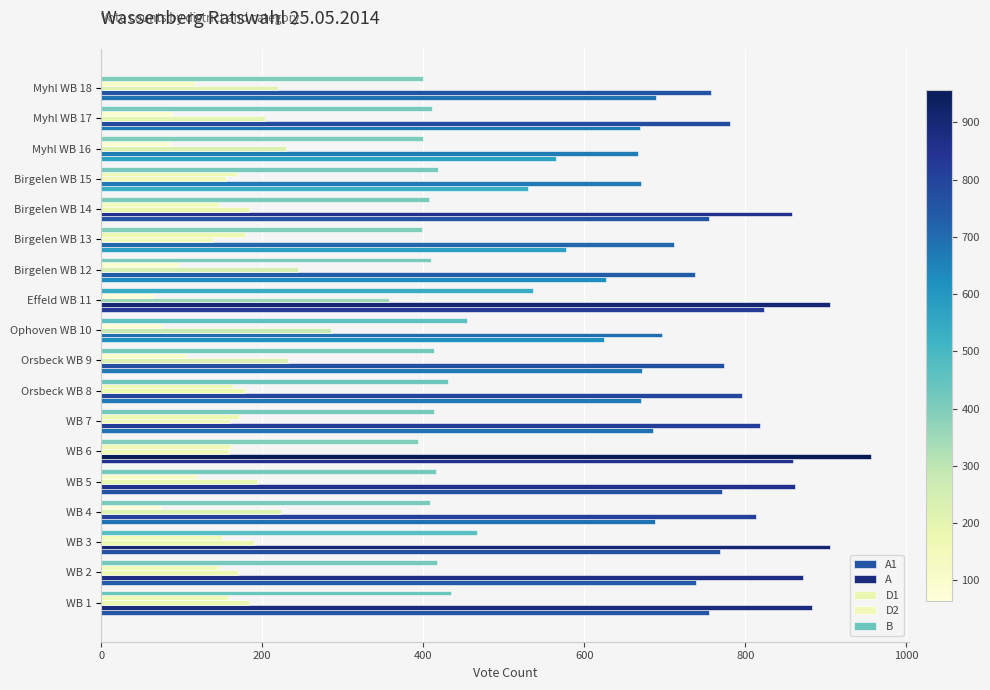

How many values in the A1 series are below 688?

9